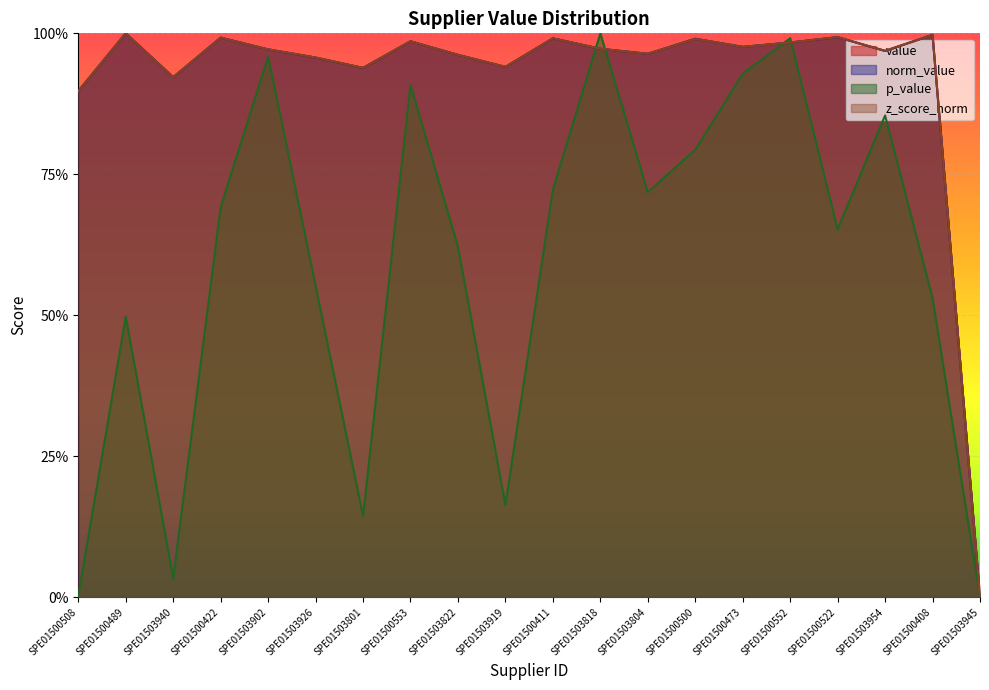

The p_value series shows 0.7 at SPE01503804. True or false?

True